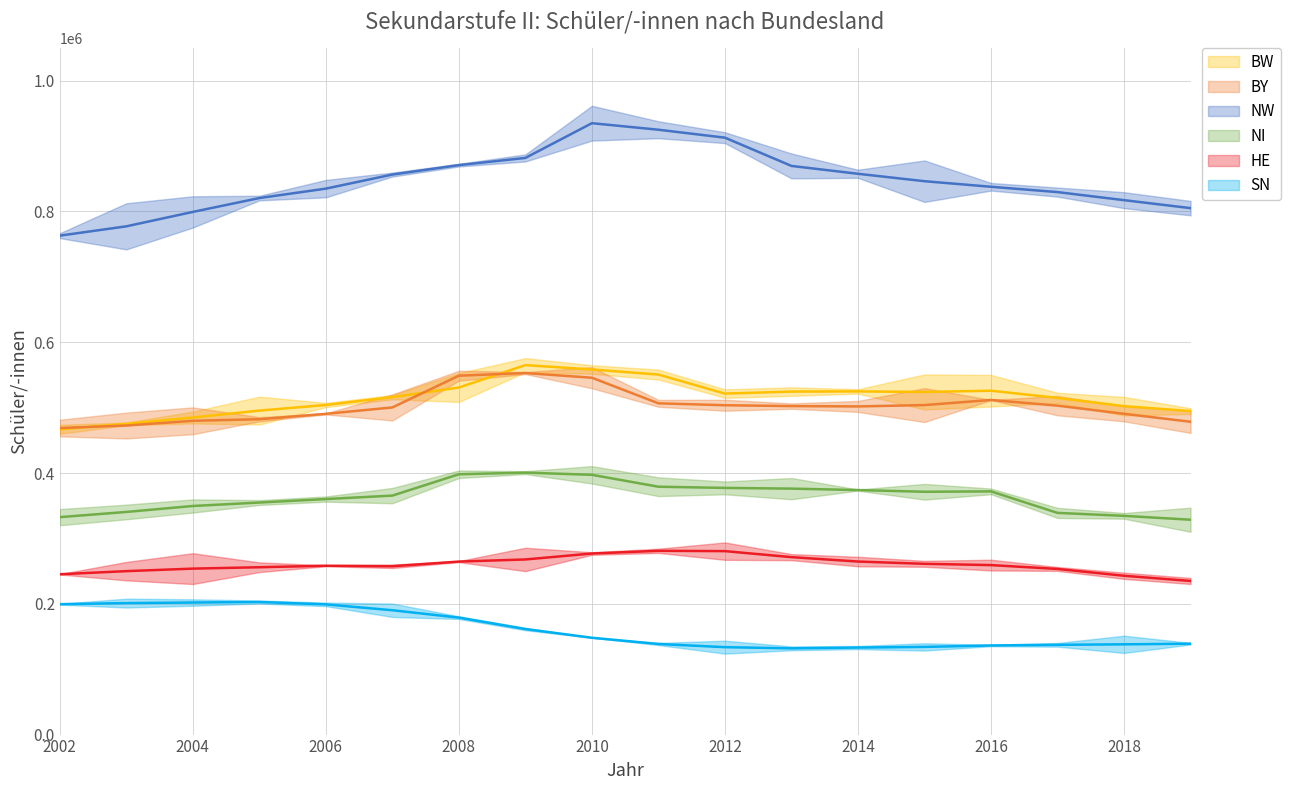

At which category is the sum across all series the highest?

2010